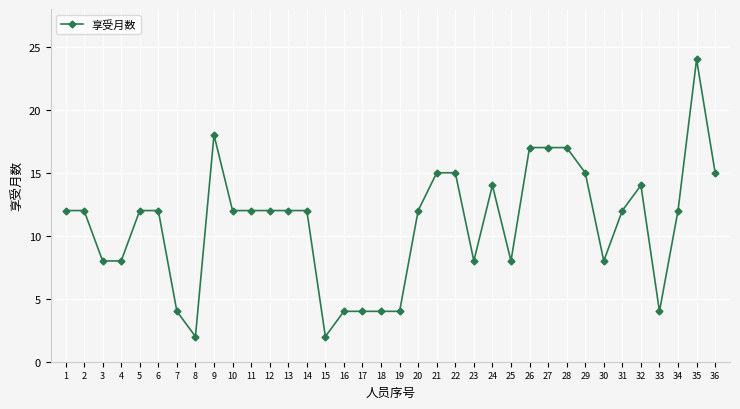

Reading left to right, list all the values displayed in this chart.

12	12	8	8	12	12	4	2	18	12	12	12	12	12	2	4	4	4	4	12	15	15	8	14	8	17	17	17	15	8	12	14	4	12	24	15